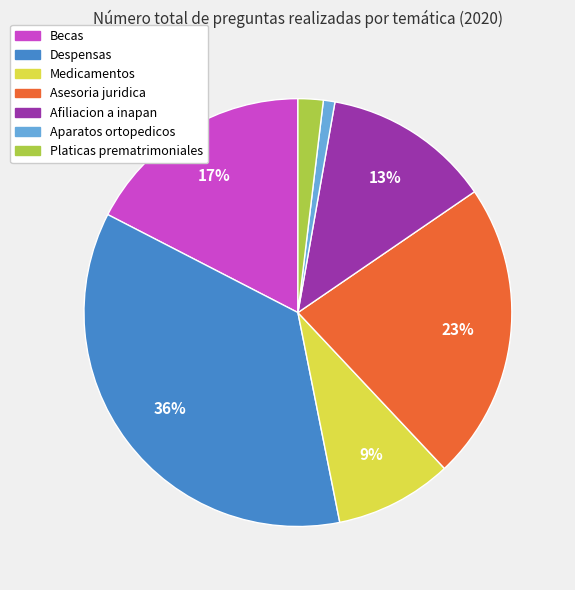

Is there any slice that represents more than half of the pie?

No